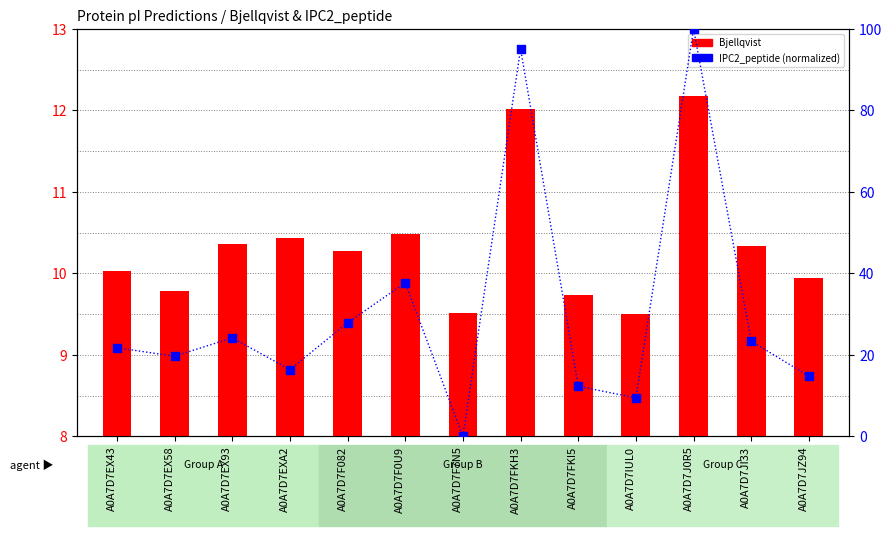

Which series contains the highest Y value?

IPC2_peptide